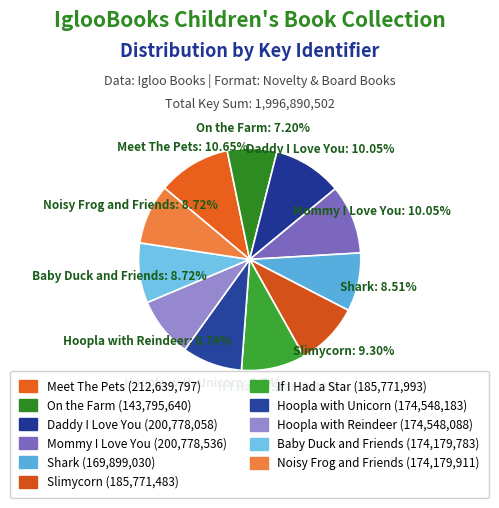

To the nearest percent, what is the difference between the largest and smallest slice percentages?

3%